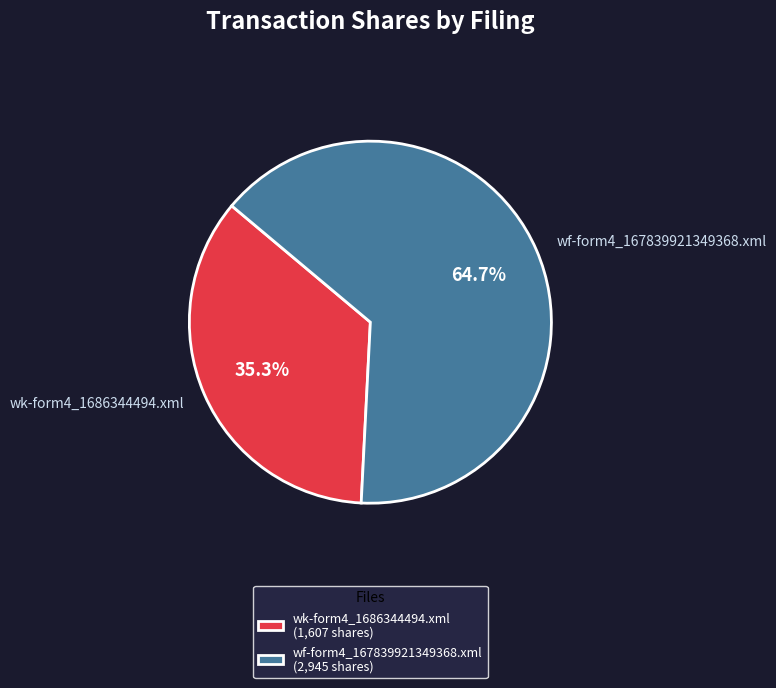

How many segments does this pie chart have?

2